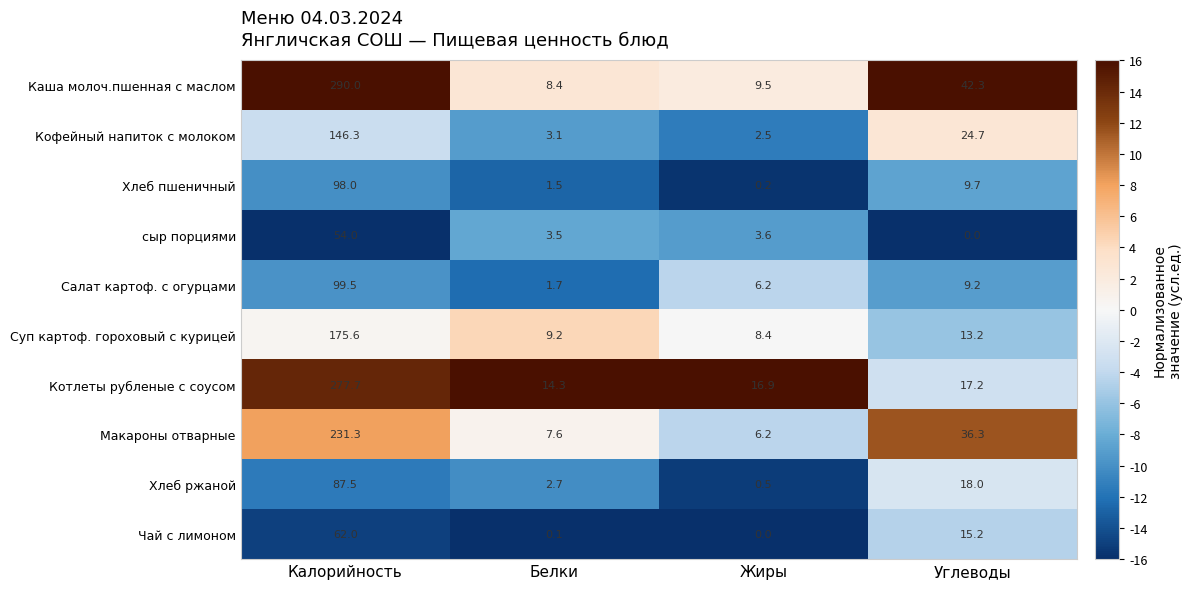

Which series has the largest total across all categories?

Каша молоч.пшенная с маслом